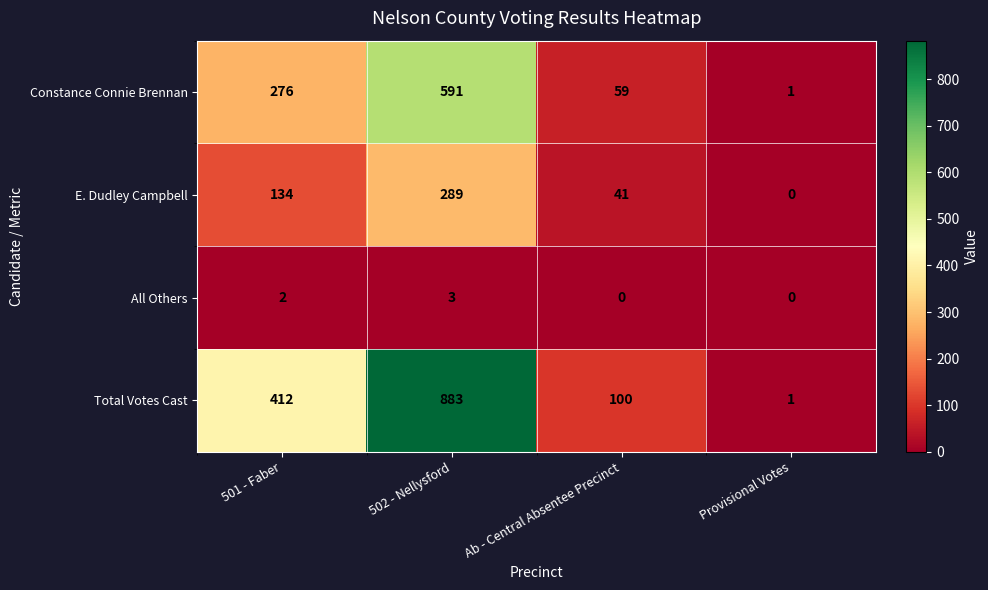

List the labels in order of E. Dudley Campbell value, smallest first.

Provisional Votes, Ab - Central Absentee Precinct, 501 - Faber, 502 - Nellysford